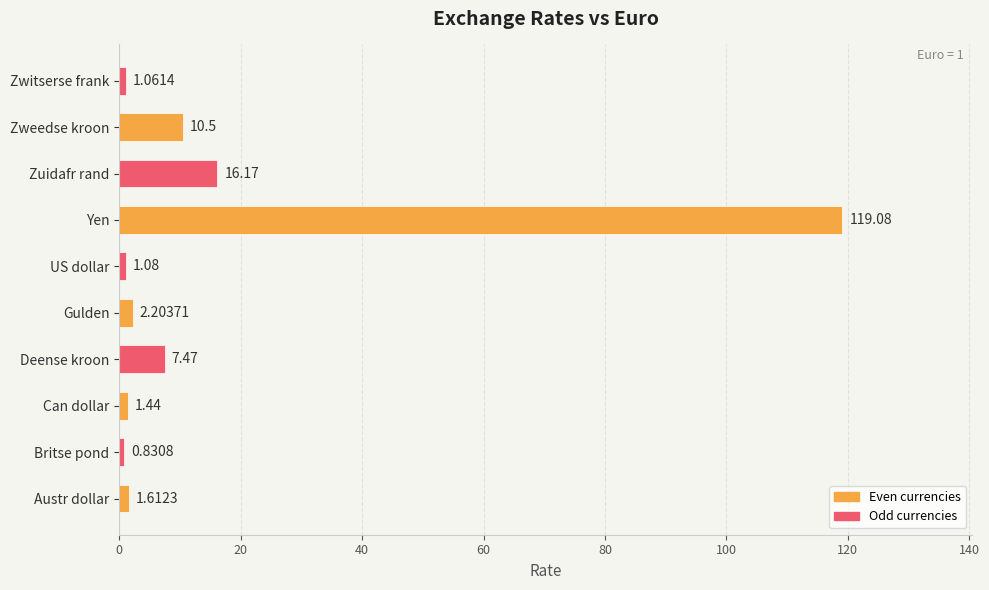

Are the bars horizontal?

Yes